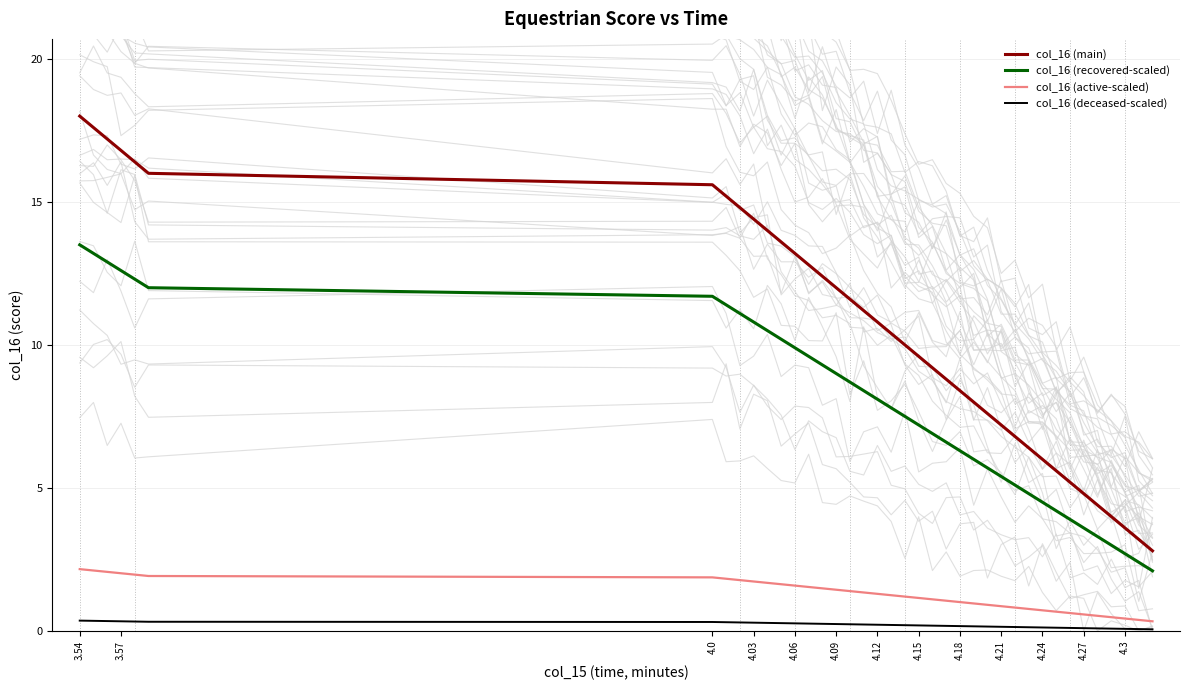

True or false: col_16 (main) and col_16 (recovered-scaled) intersect in this chart.

False